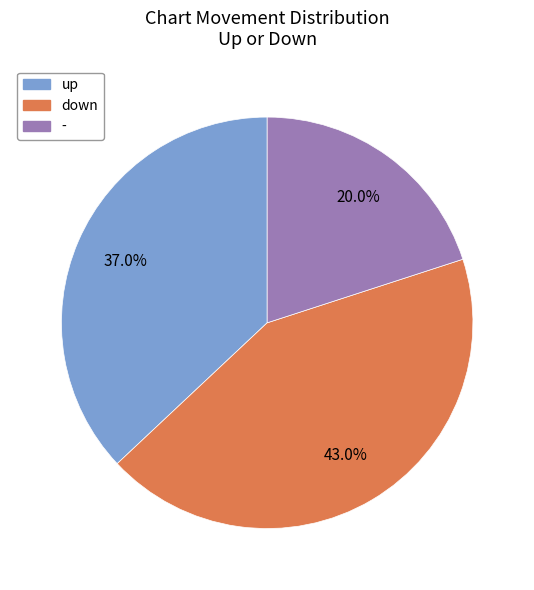

Is there any slice that represents more than half of the pie?

No